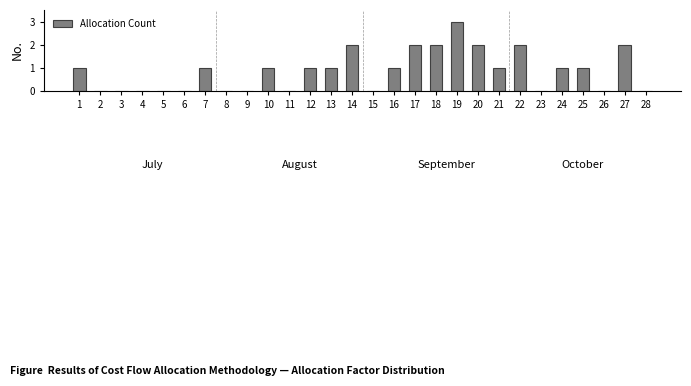

Reading right to left, list all the values displayed in this chart.

28=0	27=2	26=0	25=1	24=1	23=0	22=2	21=1	20=2	19=3	18=2	17=2	16=1	15=0	14=2	13=1	12=1	11=0	10=1	9=0	8=0	7=1	6=0	5=0	4=0	3=0	2=0	1=1